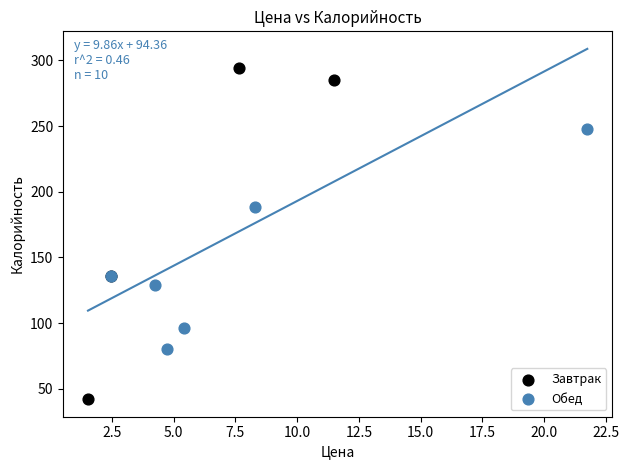

Which series has the largest Y range (max minus min)?

Завтрак